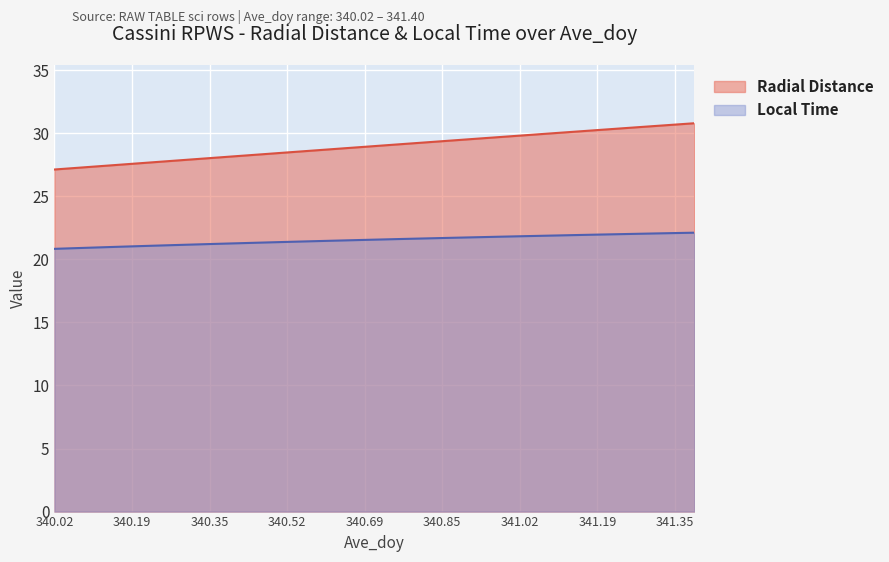

Which series has the largest range (max minus min)?

Radial Distance